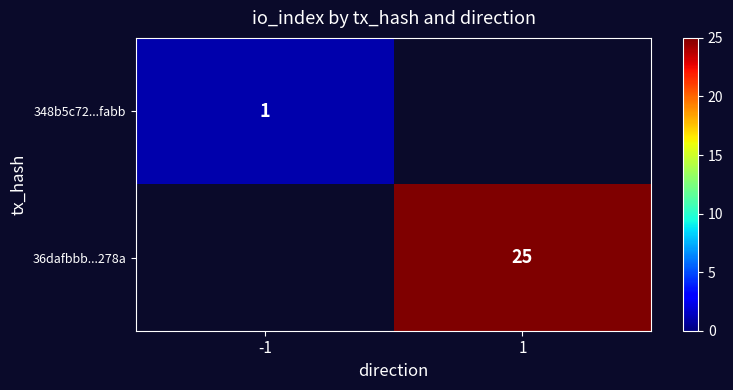

Which has a higher value, -1 or 1?

1